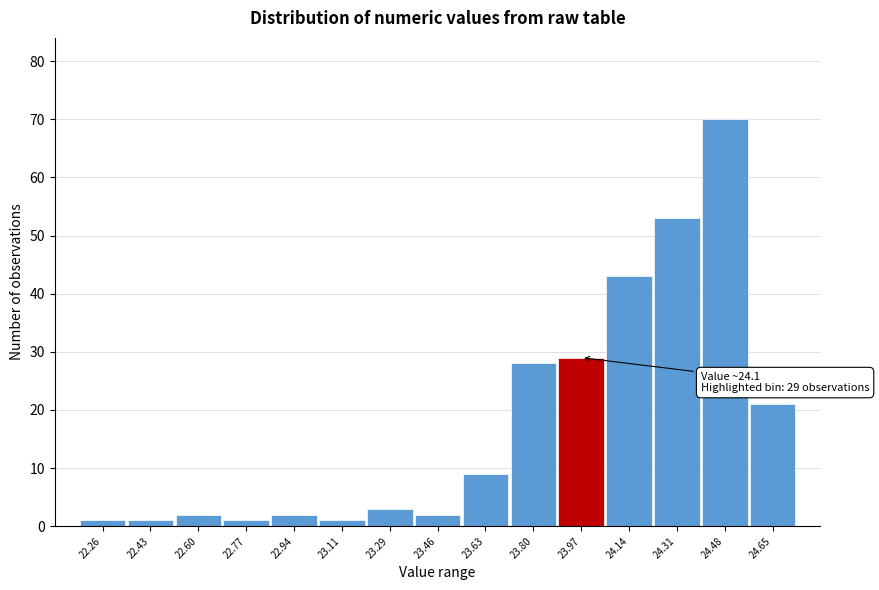

Reading right to left, list all the values displayed in this chart.

21	70	53	43	29	28	9	2	3	1	2	1	2	1	1